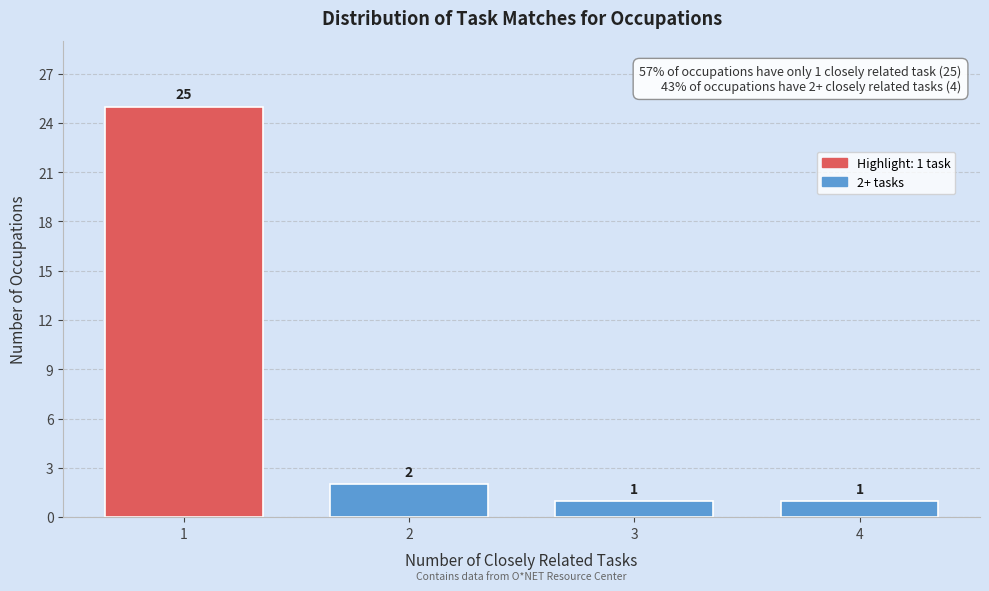

Reading left to right, transcribe all the data shown in this chart.

25	2	1	1